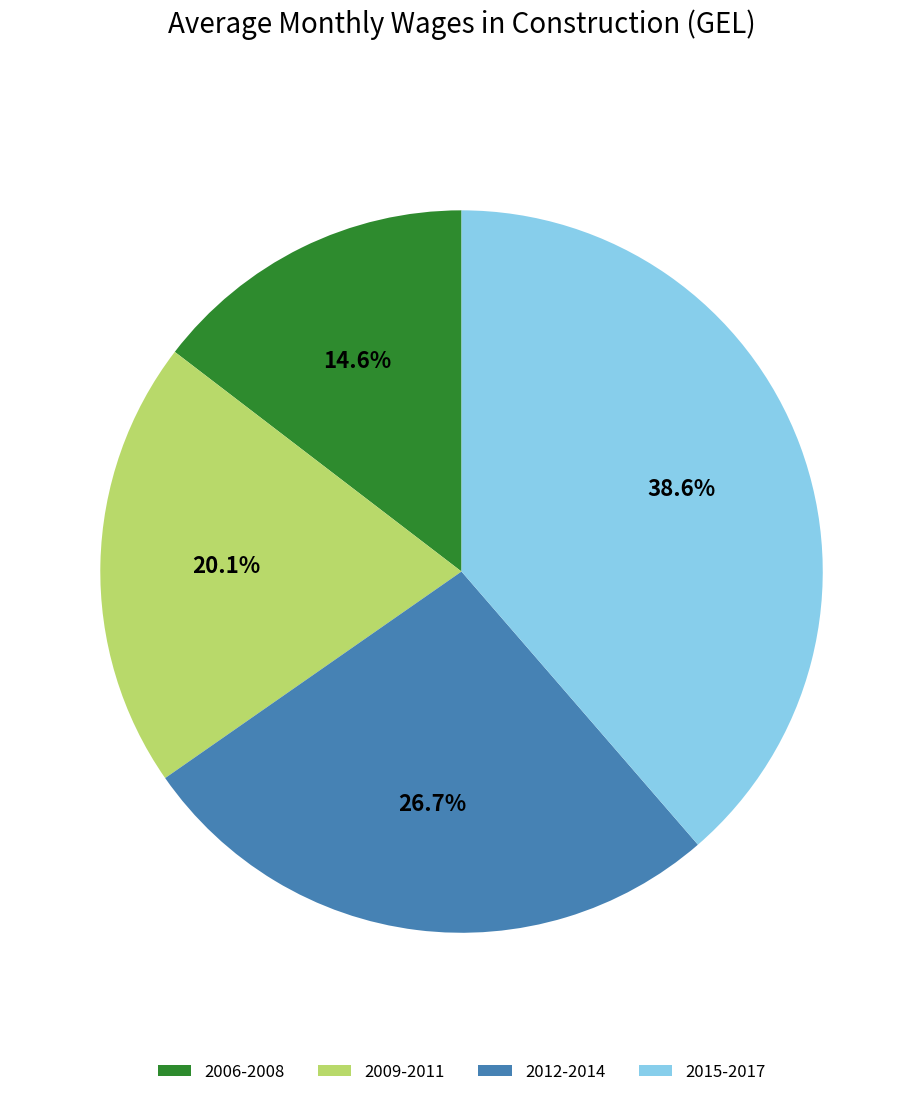

Rank the categories by value from highest to lowest.

2015-2017, 2012-2014, 2009-2011, 2006-2008